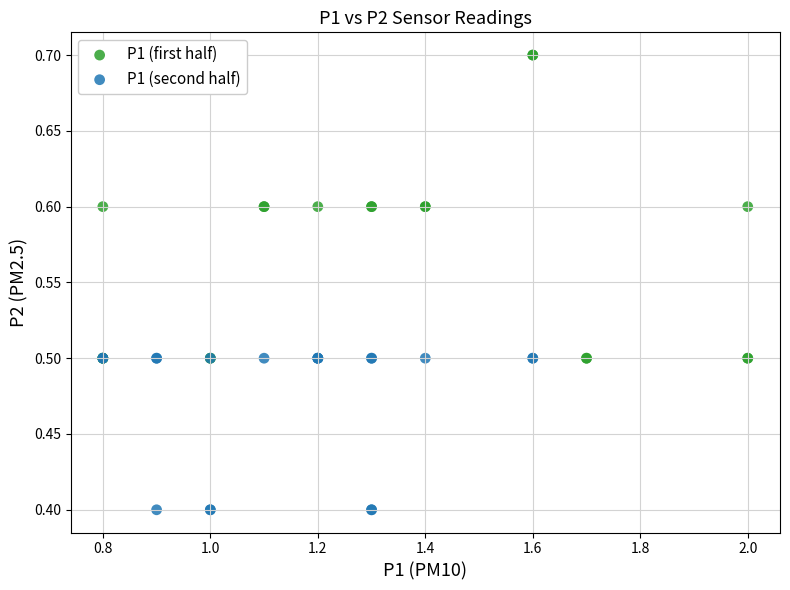

Which series has the widest spread of Y values?

P1 (first half)